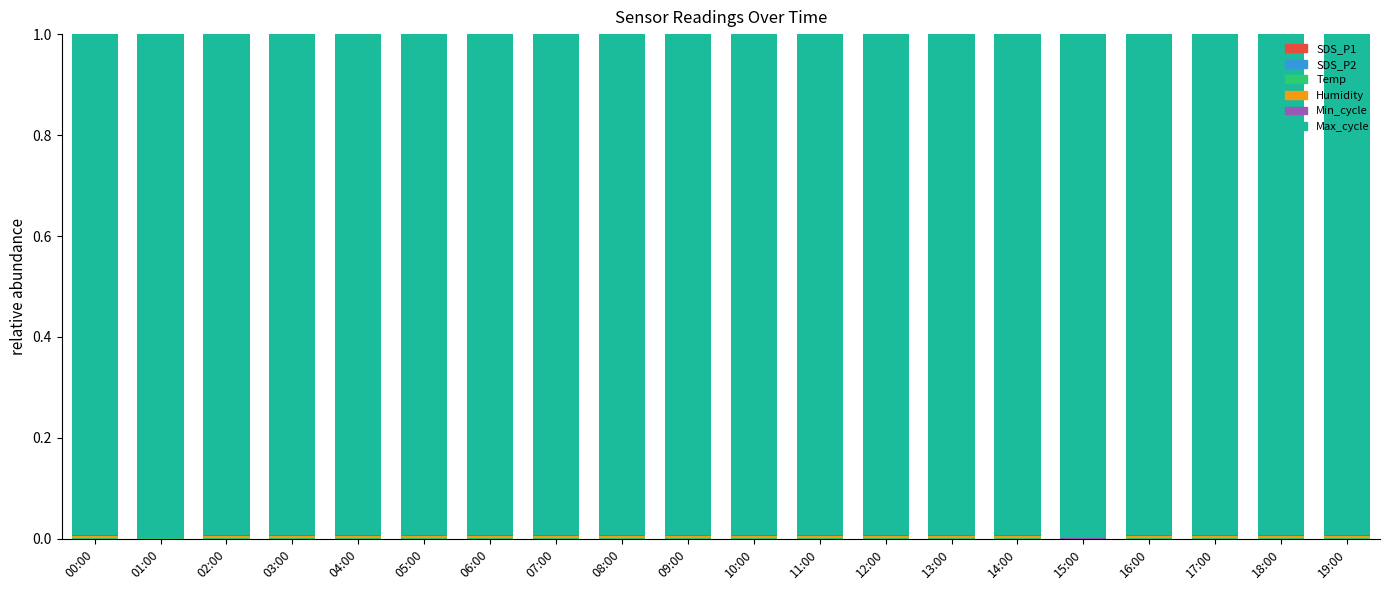

Rank the categories by Max_cycle value from highest to lowest.

15:00, 01:00, 16:00, 07:00, 09:00, 00:00, 19:00, 10:00, 11:00, 08:00, 13:00, 05:00, 03:00, 02:00, 12:00, 14:00, 18:00, 04:00, 06:00, 17:00